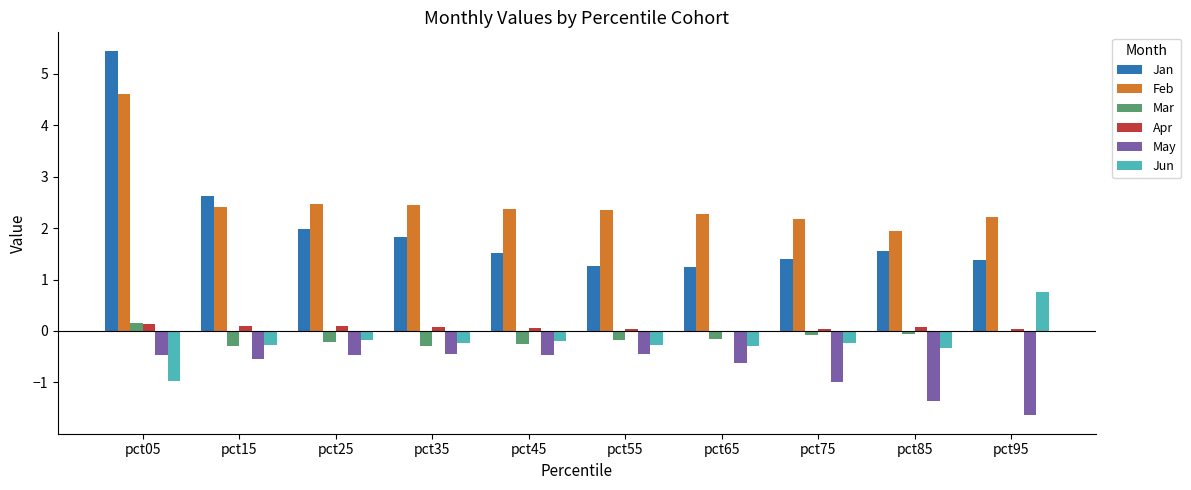

At which category does the chart reach its peak across all series?

pct05